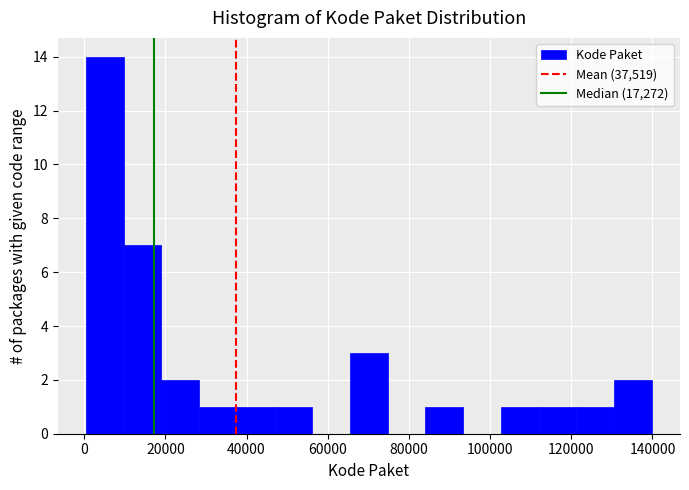

Reading left to right, transcribe this chart: for each bar, give the range it covers on the x-axis and its height. Neither the bar edges nor the heights are printed on the chart, so give them approximately, as read against the axes.

0 to 10000: 14
10000 to 20000: 7
20000 to 28000: 2
28000 to 38000: 1
38000 to 46000: 1
46000 to 56000: 1
56000 to 66000: 0
66000 to 74000: 3
74000 to 84000: 0
84000 to 94000: 1
94000 to 102000: 0
102000 to 112000: 1
112000 to 122000: 1
122000 to 130000: 1
130000 to 140000: 2